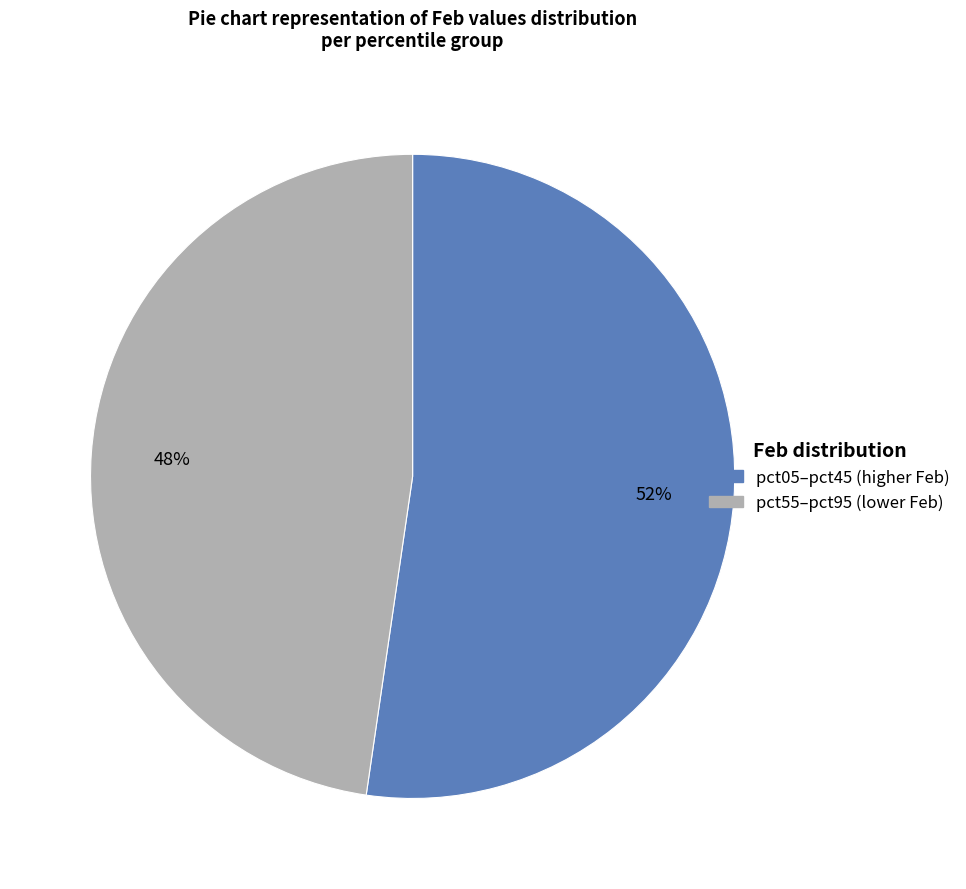

Is there any slice that represents more than half of the pie?

Yes